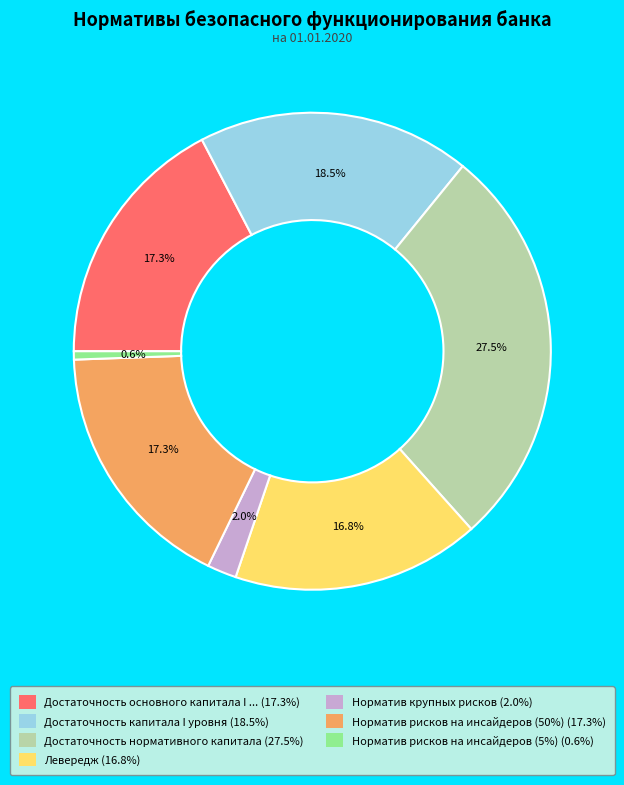

Is there any slice that represents more than half of the pie?

No